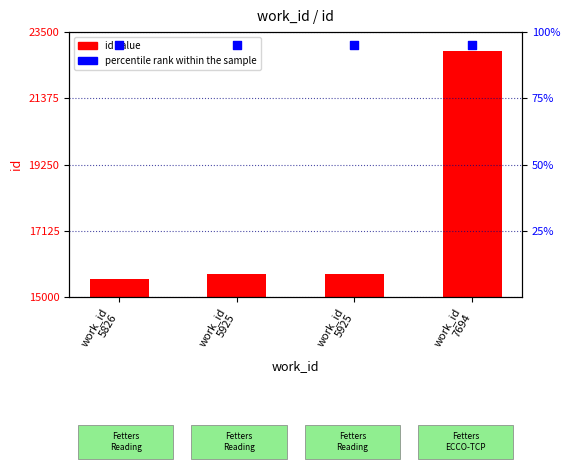

Which series reaches the maximum Y coordinate?

id